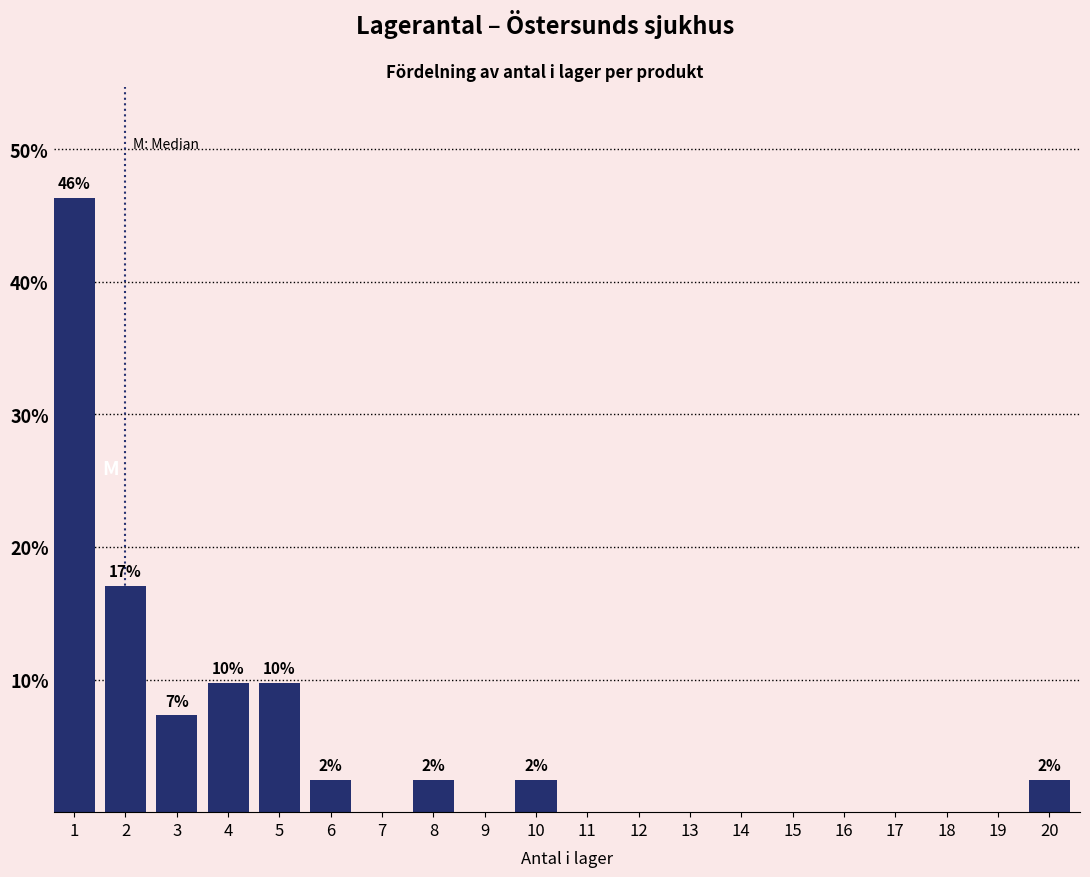

Reading left to right, what are all the values shown in this chart?

1=46.3	2=17.1	3=7.3	4=9.8	5=9.8	6=2.4	7=0.0	8=2.4	9=0.0	10=2.4	11=0.0	12=0.0	13=0.0	14=0.0	15=0.0	16=0.0	17=0.0	18=0.0	19=0.0	20=2.4